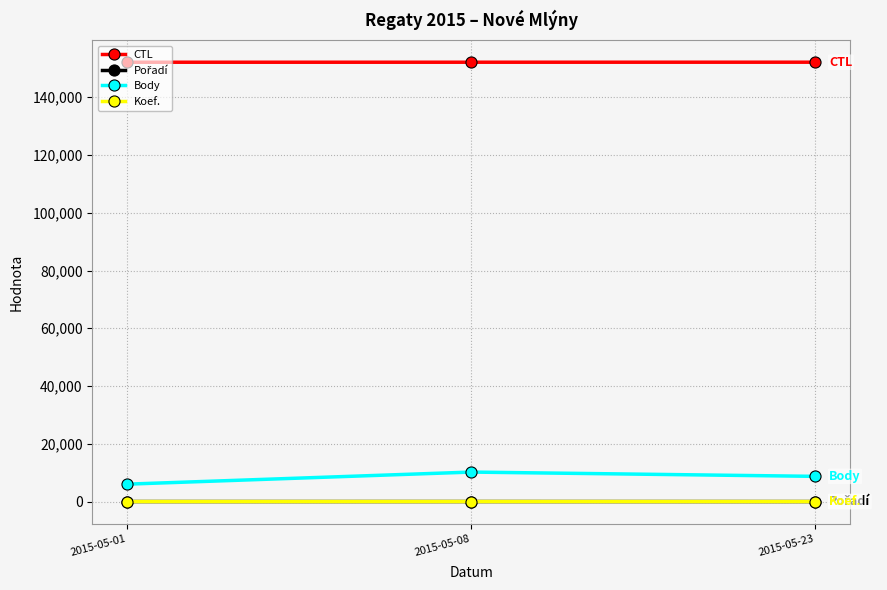

The value of CTL at 2015-05-23 is 152129. True or false?

True